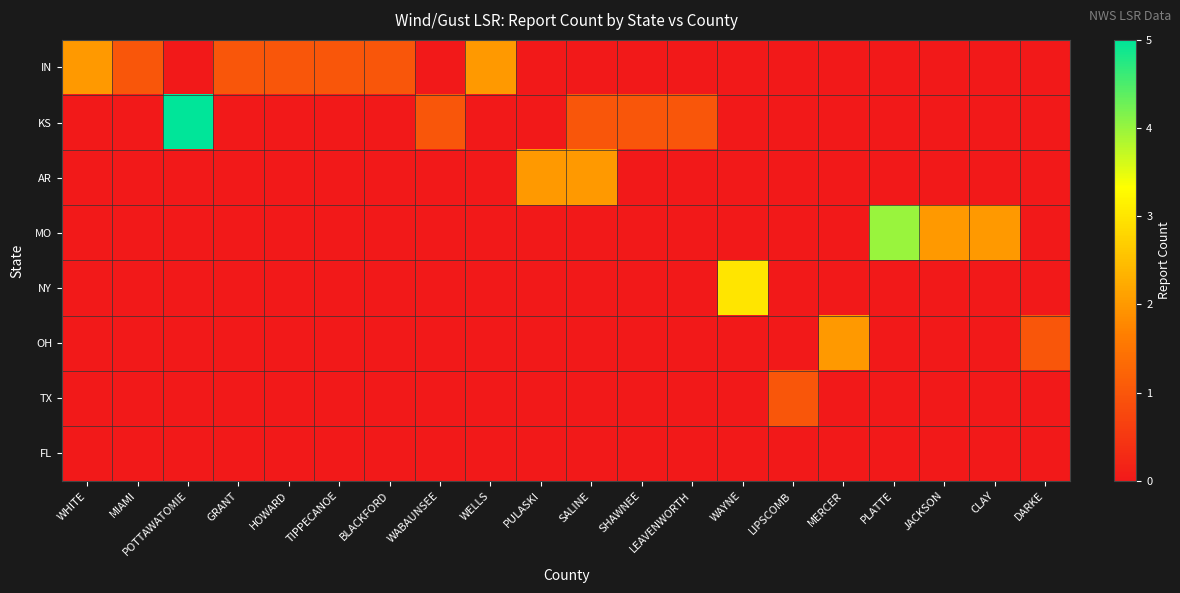

Reading left to right, what are all the values shown in this chart?

IN: WHITE=2	MIAMI=1	POTTAWATOMIE=0	GRANT=1	HOWARD=1	TIPPECANOE=1	BLACKFORD=1	WABAUNSEE=0	WELLS=2	PULASKI=0	SALINE=0	SHAWNEE=0	LEAVENWORTH=0	WAYNE=0	LIPSCOMB=0	MERCER=0	PLATTE=0	JACKSON=0	CLAY=0	DARKE=0
KS: WHITE=0	MIAMI=0	POTTAWATOMIE=5	GRANT=0	HOWARD=0	TIPPECANOE=0	BLACKFORD=0	WABAUNSEE=1	WELLS=0	PULASKI=0	SALINE=1	SHAWNEE=1	LEAVENWORTH=1	WAYNE=0	LIPSCOMB=0	MERCER=0	PLATTE=0	JACKSON=0	CLAY=0	DARKE=0
AR: WHITE=0	MIAMI=0	POTTAWATOMIE=0	GRANT=0	HOWARD=0	TIPPECANOE=0	BLACKFORD=0	WABAUNSEE=0	WELLS=0	PULASKI=2	SALINE=2	SHAWNEE=0	LEAVENWORTH=0	WAYNE=0	LIPSCOMB=0	MERCER=0	PLATTE=0	JACKSON=0	CLAY=0	DARKE=0
MO: WHITE=0	MIAMI=0	POTTAWATOMIE=0	GRANT=0	HOWARD=0	TIPPECANOE=0	BLACKFORD=0	WABAUNSEE=0	WELLS=0	PULASKI=0	SALINE=0	SHAWNEE=0	LEAVENWORTH=0	WAYNE=0	LIPSCOMB=0	MERCER=0	PLATTE=4	JACKSON=2	CLAY=2	DARKE=0
NY: WHITE=0	MIAMI=0	POTTAWATOMIE=0	GRANT=0	HOWARD=0	TIPPECANOE=0	BLACKFORD=0	WABAUNSEE=0	WELLS=0	PULASKI=0	SALINE=0	SHAWNEE=0	LEAVENWORTH=0	WAYNE=3	LIPSCOMB=0	MERCER=0	PLATTE=0	JACKSON=0	CLAY=0	DARKE=0
OH: WHITE=0	MIAMI=0	POTTAWATOMIE=0	GRANT=0	HOWARD=0	TIPPECANOE=0	BLACKFORD=0	WABAUNSEE=0	WELLS=0	PULASKI=0	SALINE=0	SHAWNEE=0	LEAVENWORTH=0	WAYNE=0	LIPSCOMB=0	MERCER=2	PLATTE=0	JACKSON=0	CLAY=0	DARKE=1
TX: WHITE=0	MIAMI=0	POTTAWATOMIE=0	GRANT=0	HOWARD=0	TIPPECANOE=0	BLACKFORD=0	WABAUNSEE=0	WELLS=0	PULASKI=0	SALINE=0	SHAWNEE=0	LEAVENWORTH=0	WAYNE=0	LIPSCOMB=1	MERCER=0	PLATTE=0	JACKSON=0	CLAY=0	DARKE=0
FL: WHITE=0	MIAMI=0	POTTAWATOMIE=0	GRANT=0	HOWARD=0	TIPPECANOE=0	BLACKFORD=0	WABAUNSEE=0	WELLS=0	PULASKI=0	SALINE=0	SHAWNEE=0	LEAVENWORTH=0	WAYNE=0	LIPSCOMB=0	MERCER=0	PLATTE=0	JACKSON=0	CLAY=0	DARKE=0